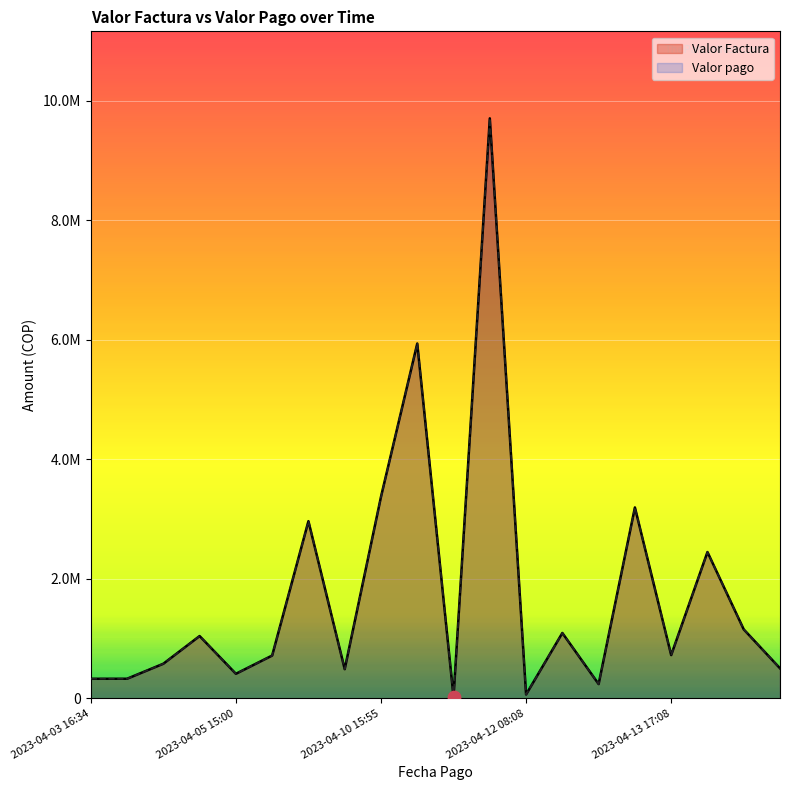

Which series has the widest spread of Y values?

Valor Factura